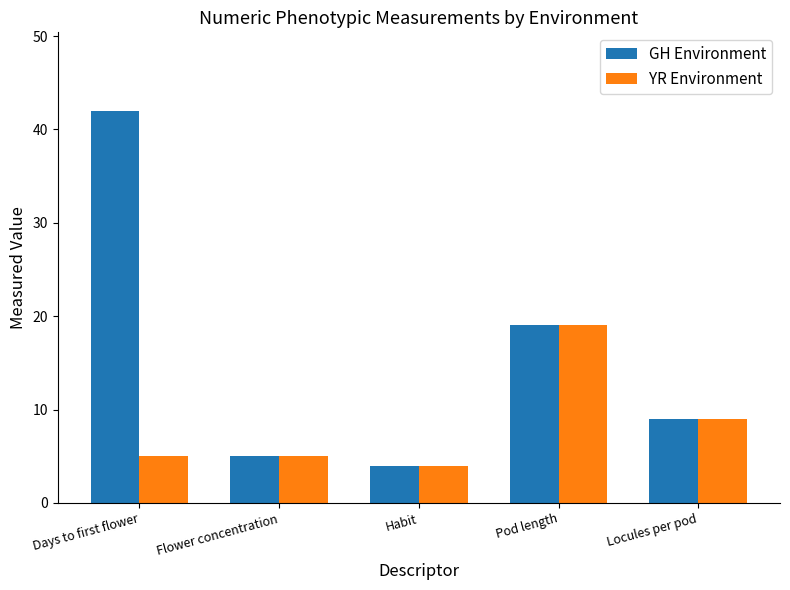

What is the label of the 5th bar from the right?

Days to first flower